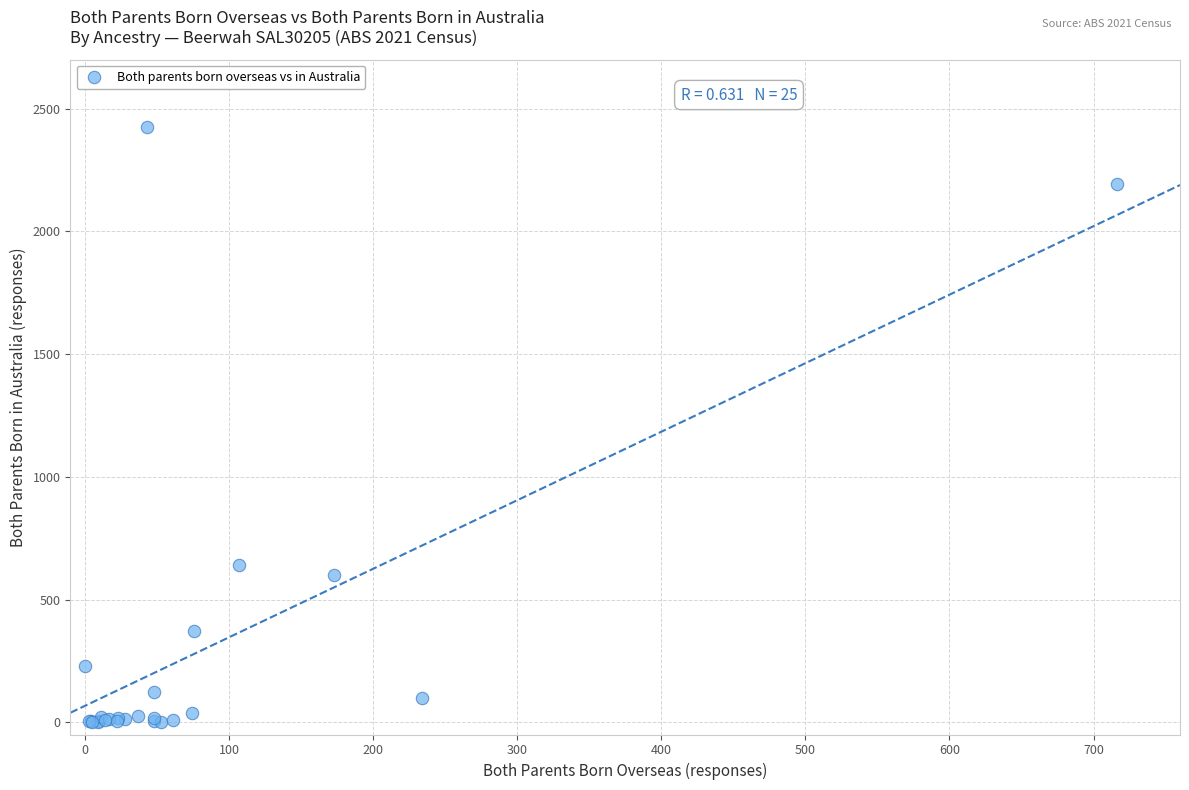

What Y value in the scatter plot is closest to 1213?

642